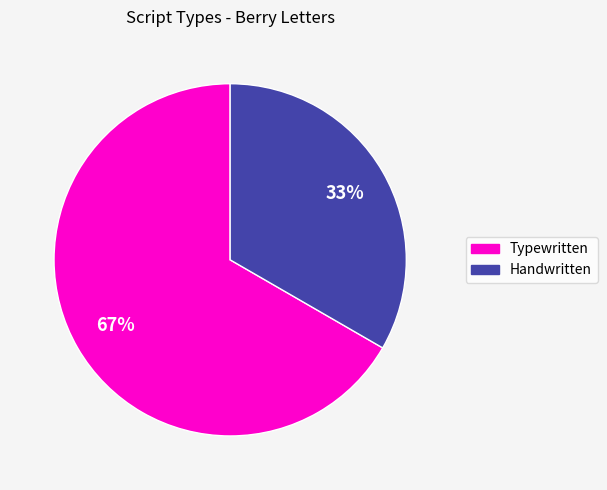

To the nearest percent, what is the average slice percentage?

50%